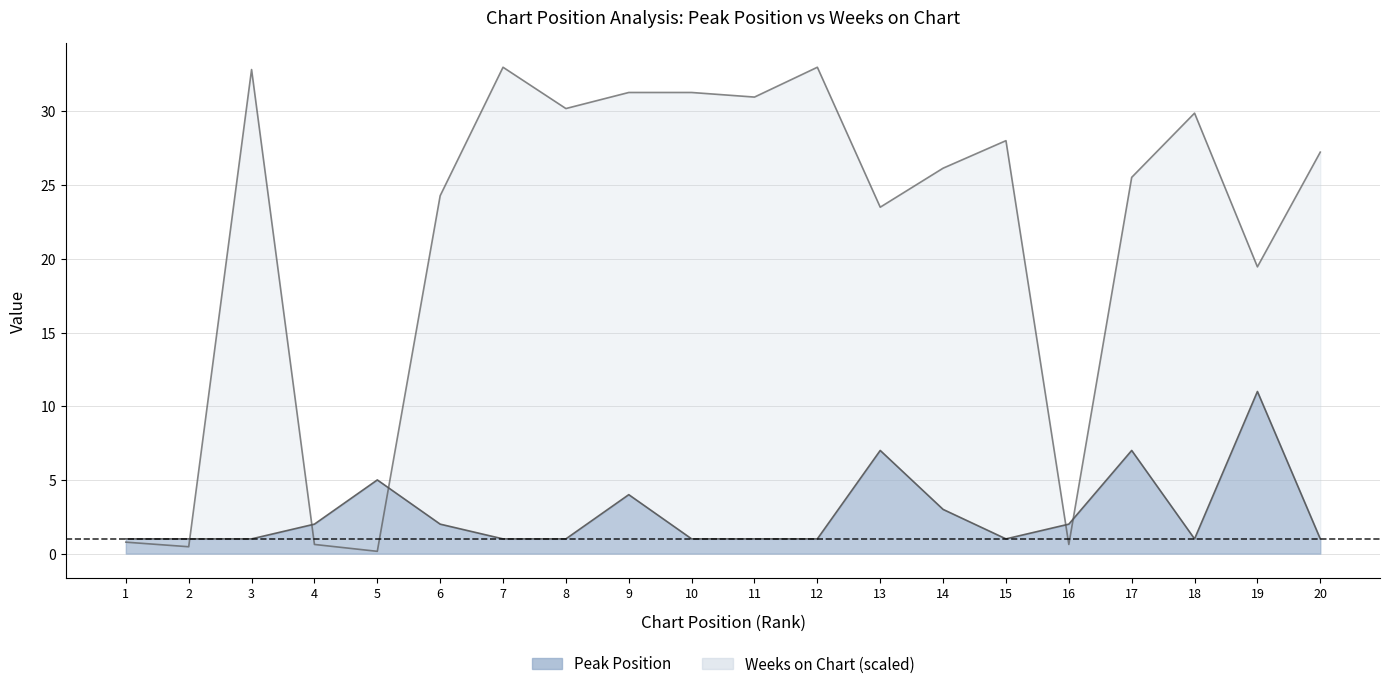

At which label does Peak Position reach its peak?

19